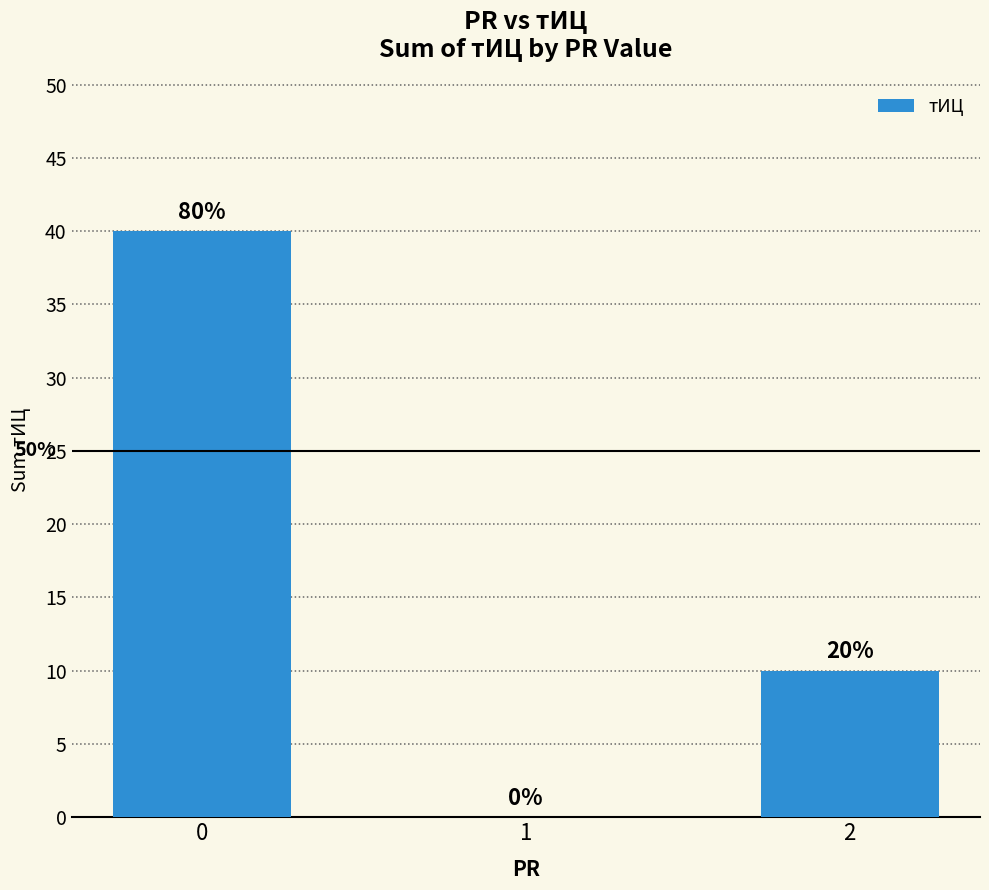

What is the value of the 1st bar from the left?

40